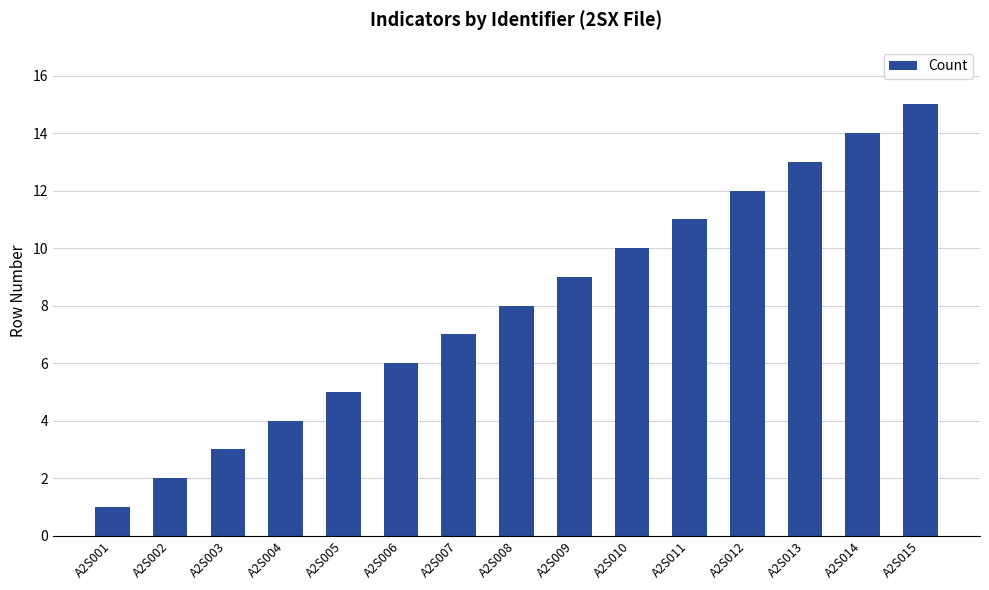

Count the number of data series in this chart.

1